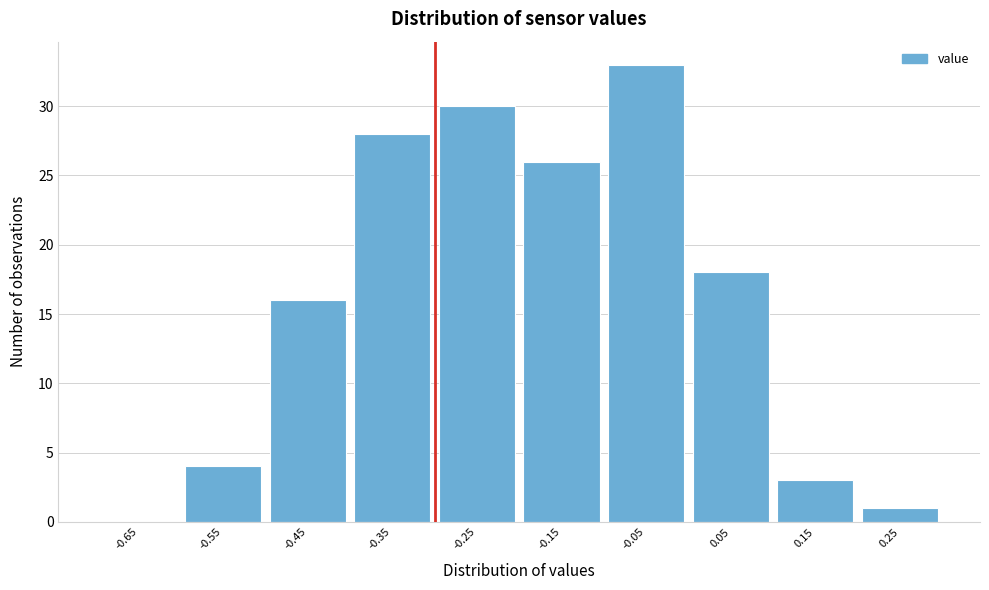

Which range on the x-axis has the tallest bar?

-0.1 to 0.0